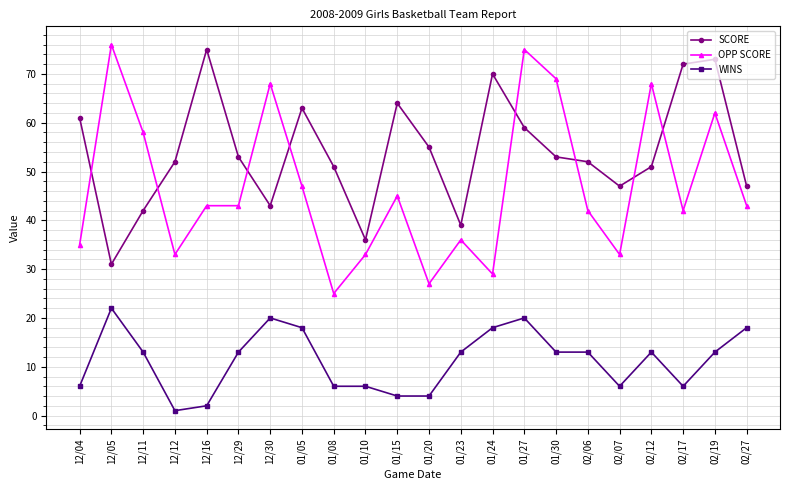

Is the value of OPP SCORE at 01/23 greater than the value of SCORE at 12/05?

Yes